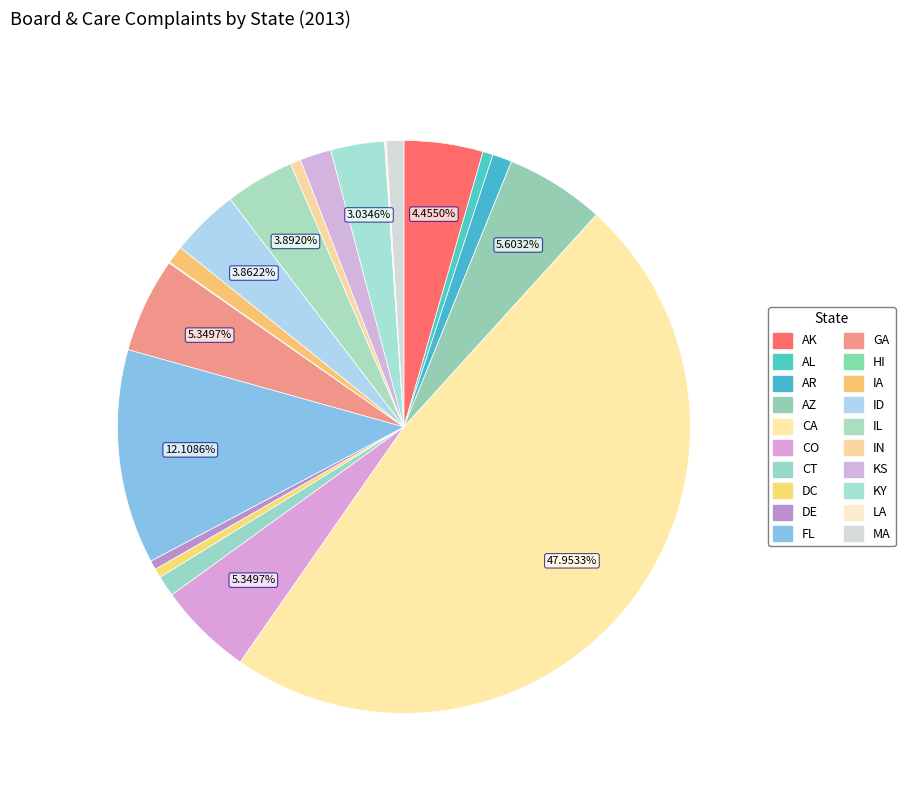

How many slices are in this pie chart?

20